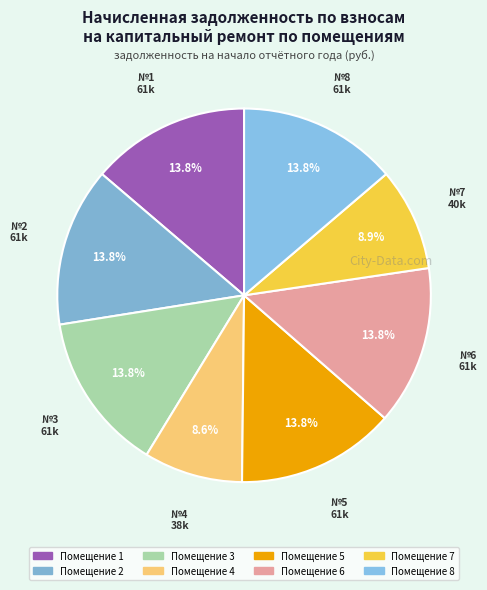

How many slices are in this pie chart?

8